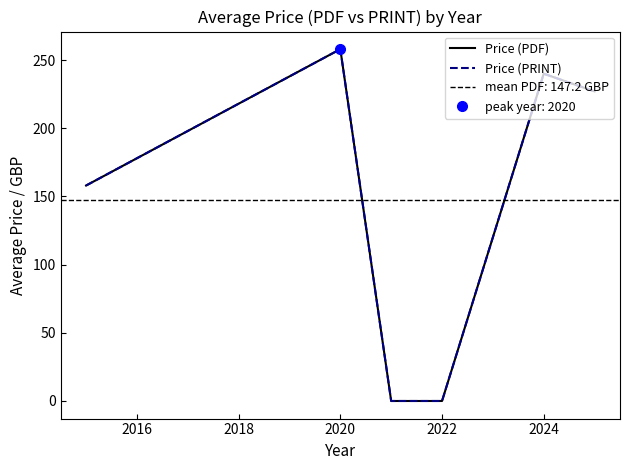

How many values in the Price (PDF) series exceed 227?

2